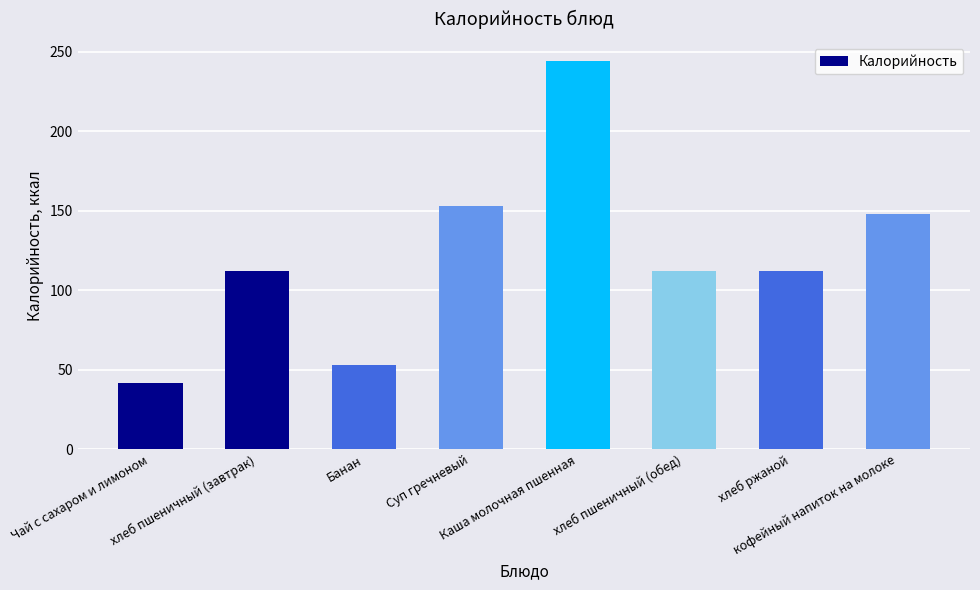

What is the sum of all values?

975.6